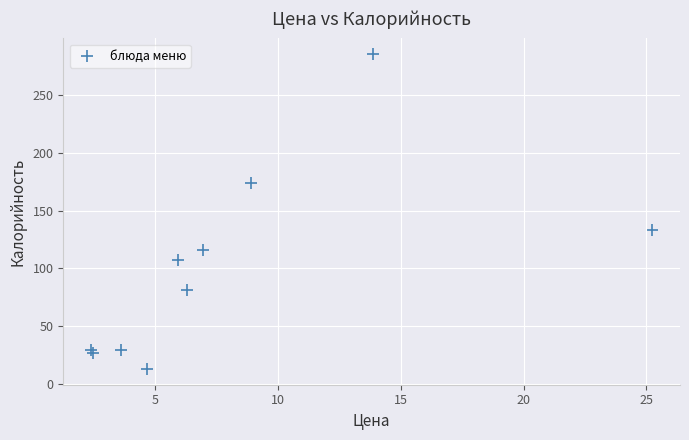

What Y value in the scatter plot is closest to 149?

133.1